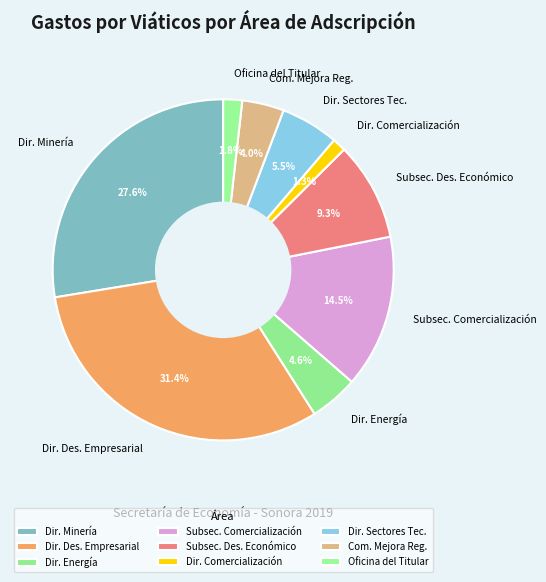

Which has a higher value, Subsec. Des. Económico or Dir. Energía?

Subsec. Des. Económico